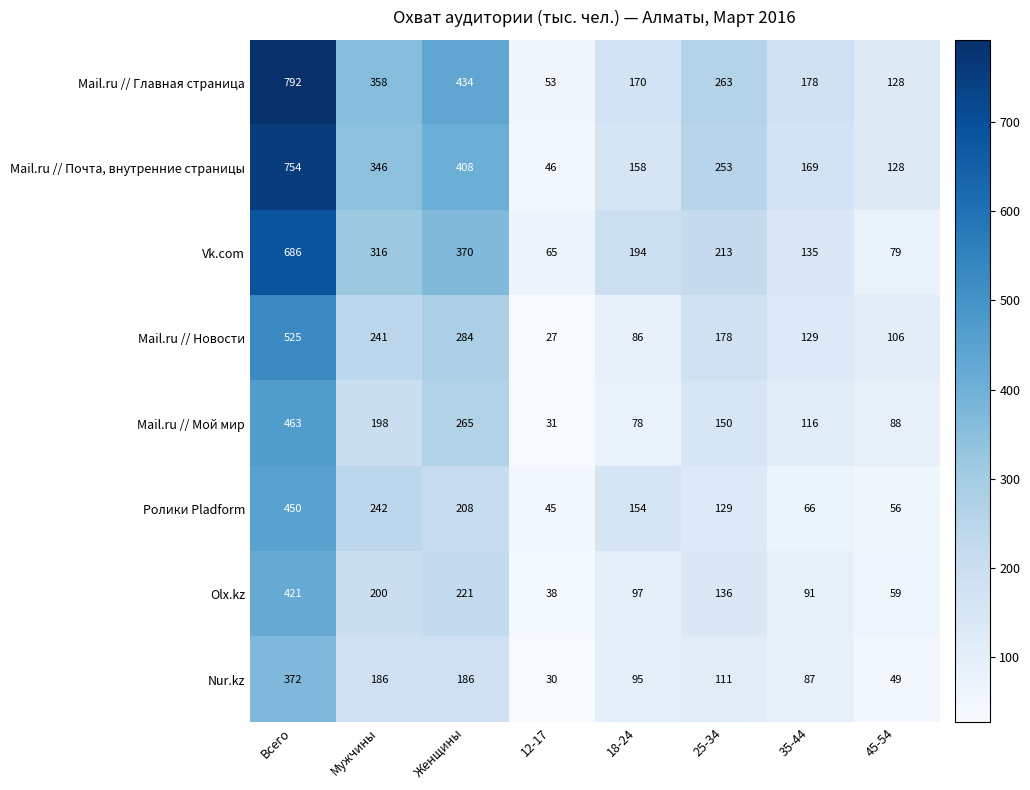

What is the sum of the Mail.ru // Мой мир values at Женщины and 12-17?

296